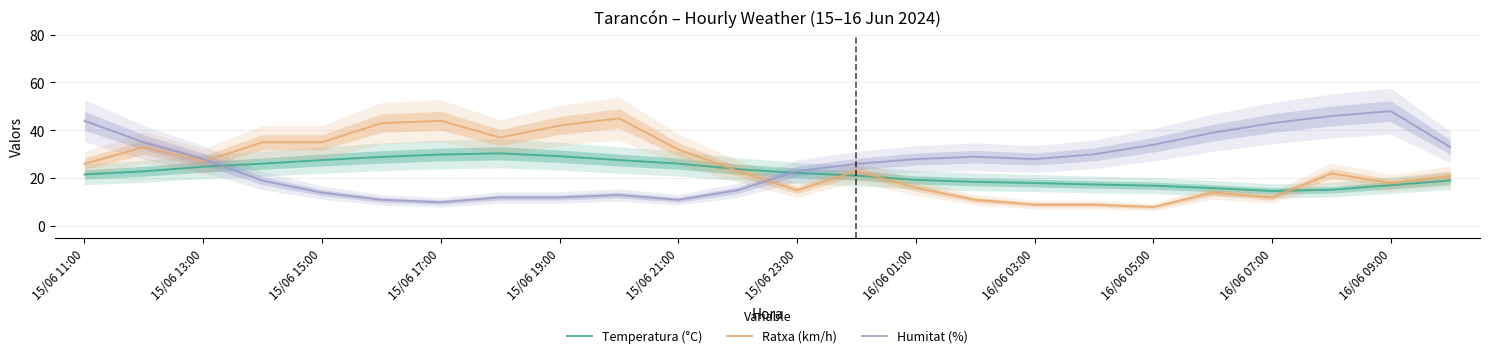

What is the sum of all Ratxa (km/h) values?

600.0